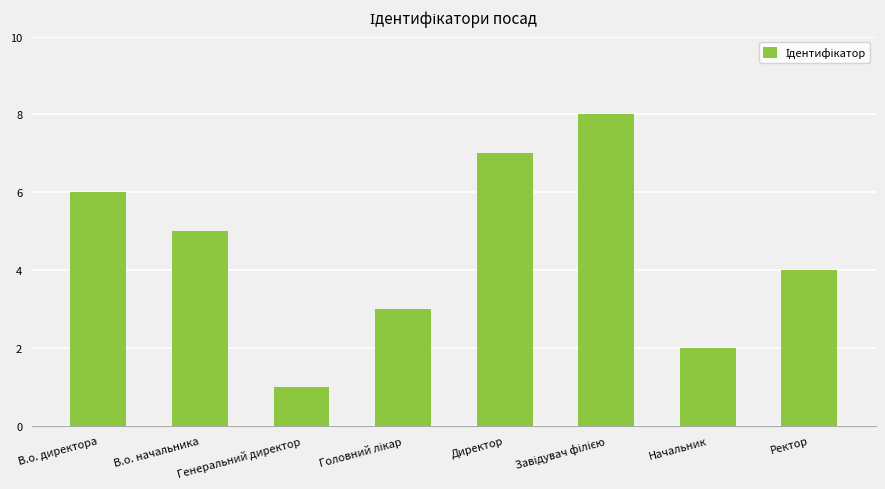

What position from the right is Ректор?

1